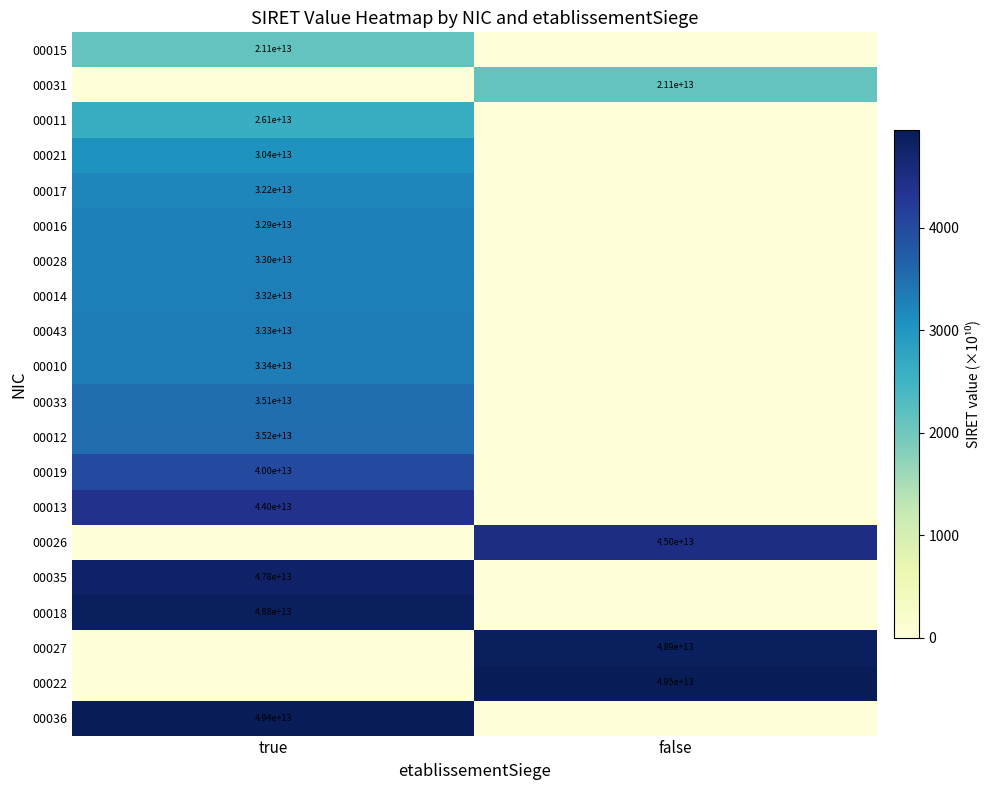

The 00011 series shows 26100000000000 at true. True or false?

True